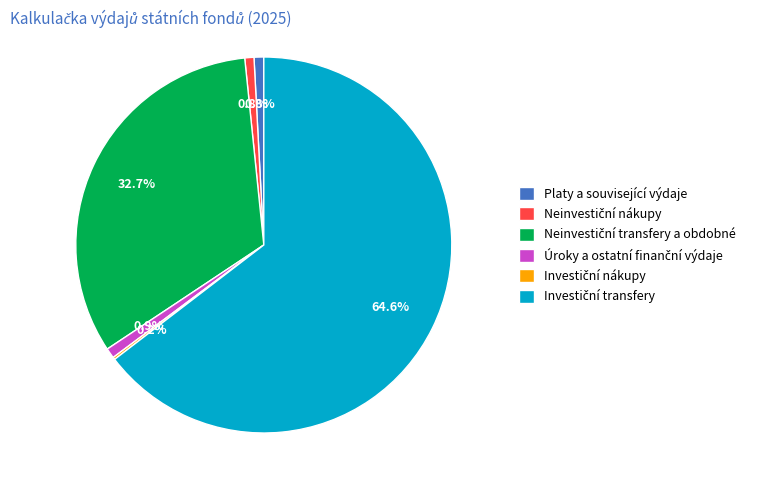

Does any single category account for the majority?

Yes